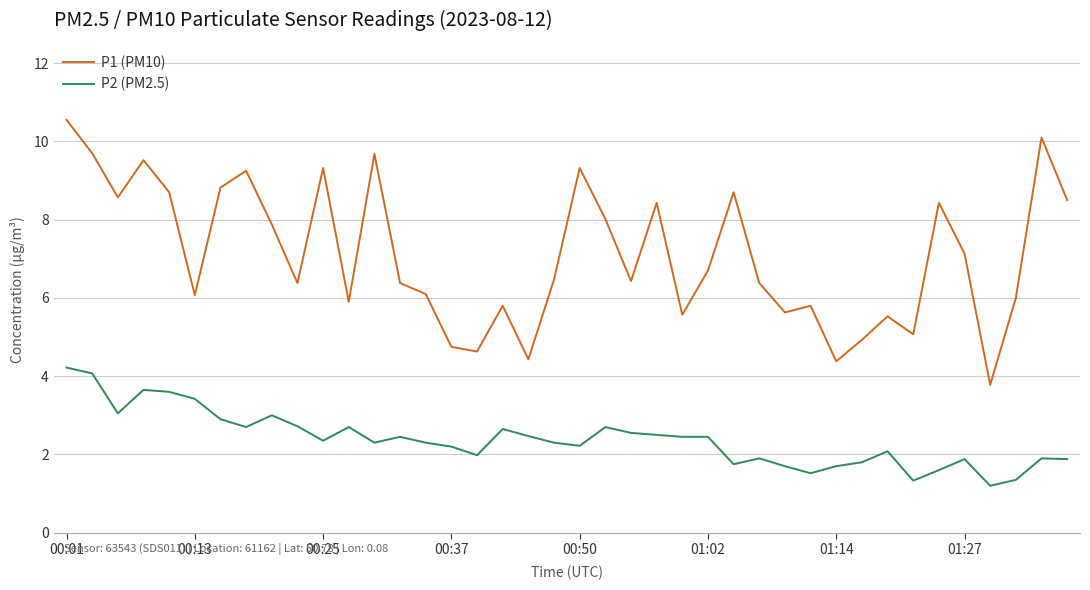

True or false: P2 (PM2.5) and P1 (PM10) intersect in this chart.

False